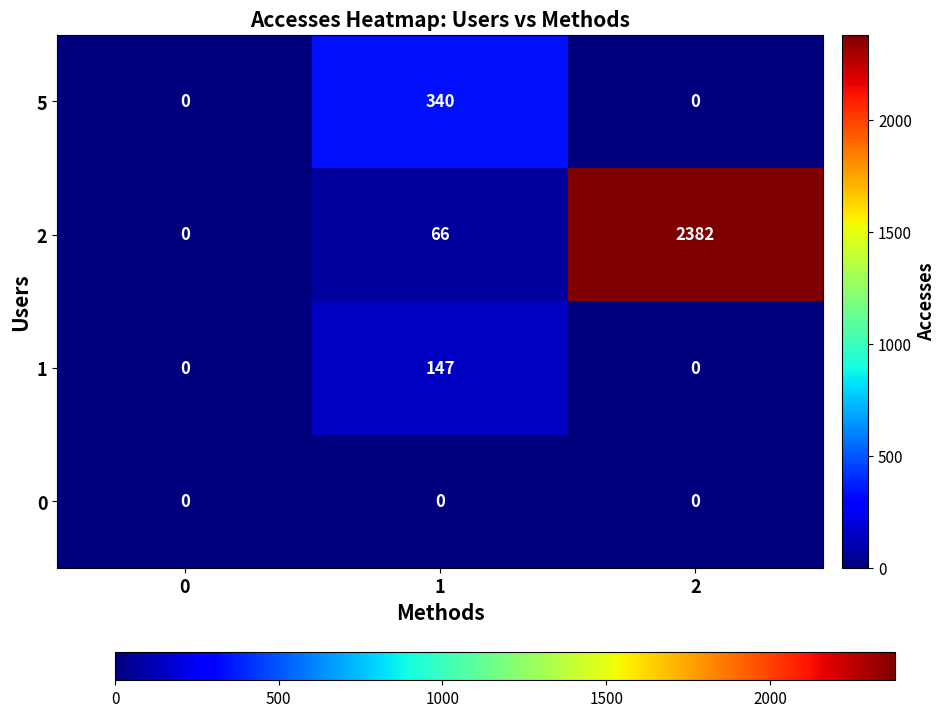

Rank the series by their maximum value, from highest to lowest.

2, 5, 1, 0